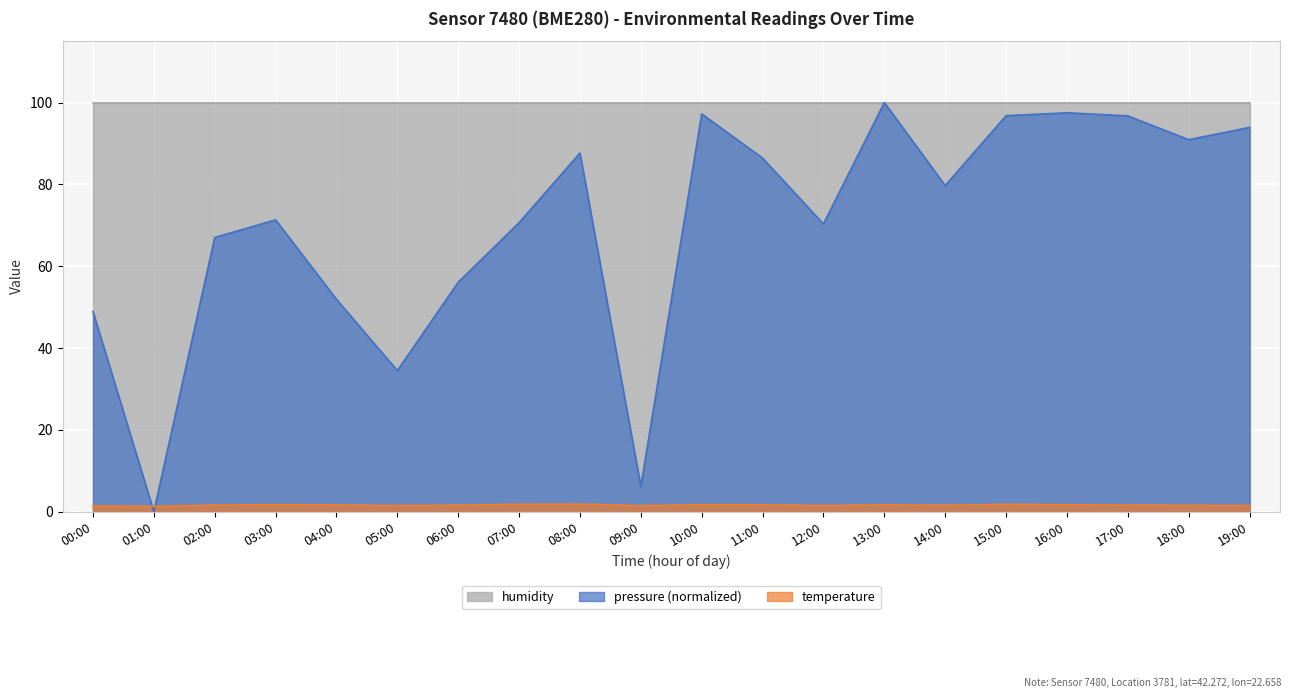

Between 12:00 and 17:00, which series saw the biggest shift?

pressure